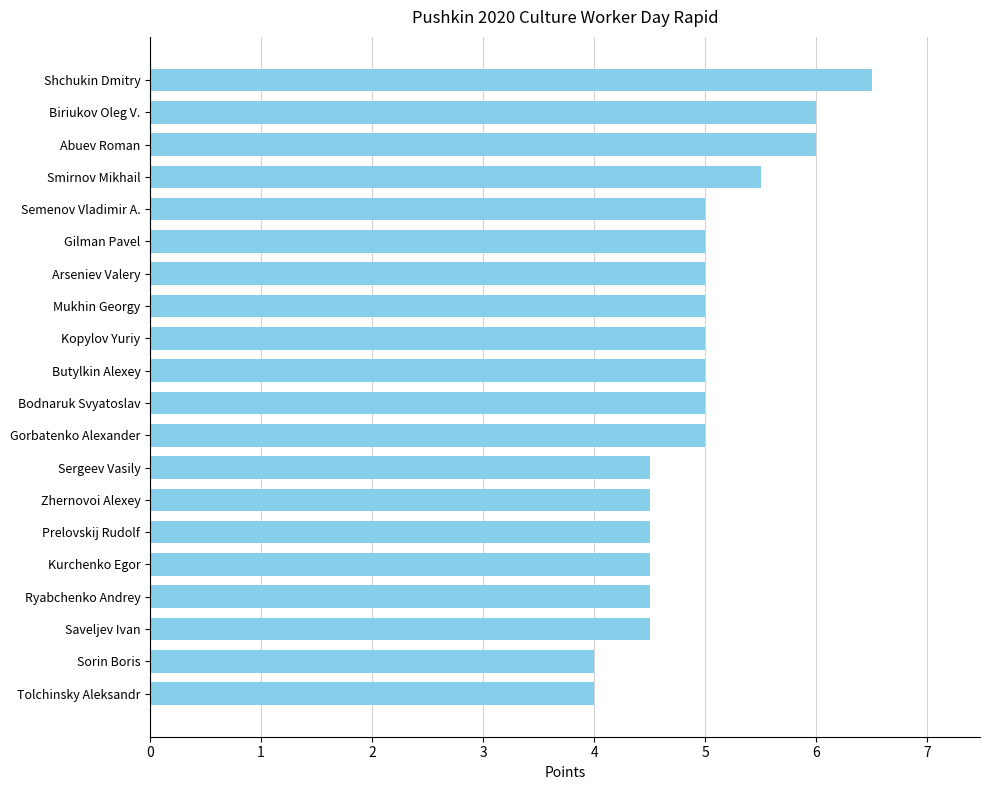

The value at Prelovskij Rudolf is 4.5. True or false?

True